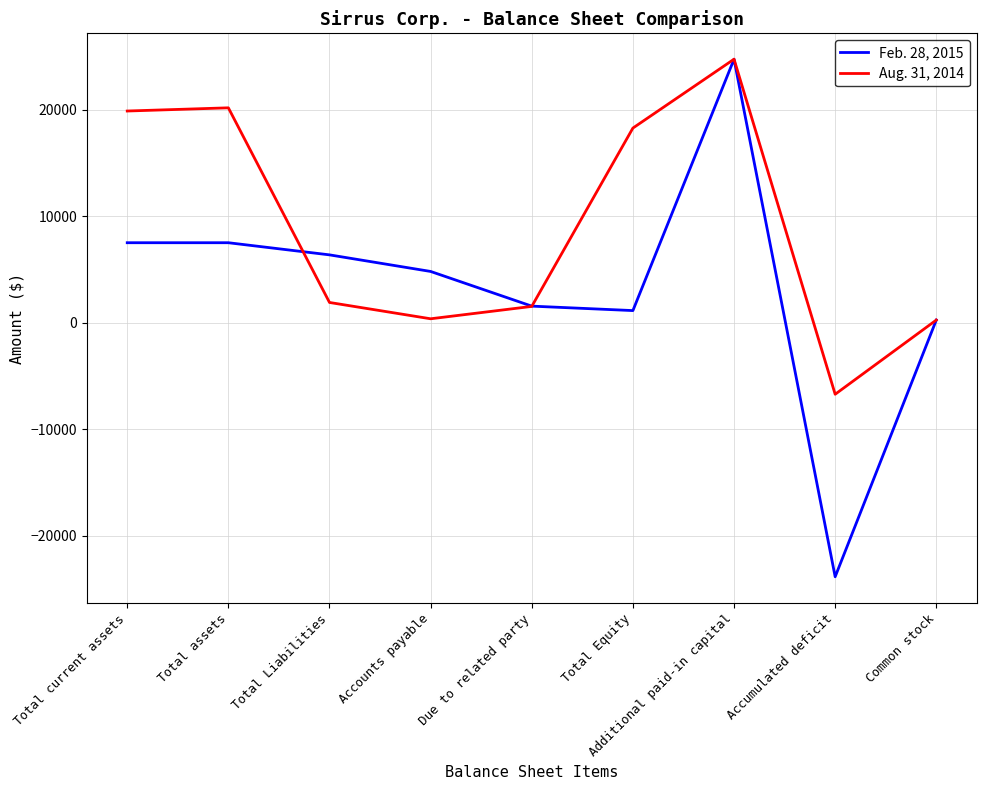

Which series has the largest total across all categories?

Aug. 31, 2014